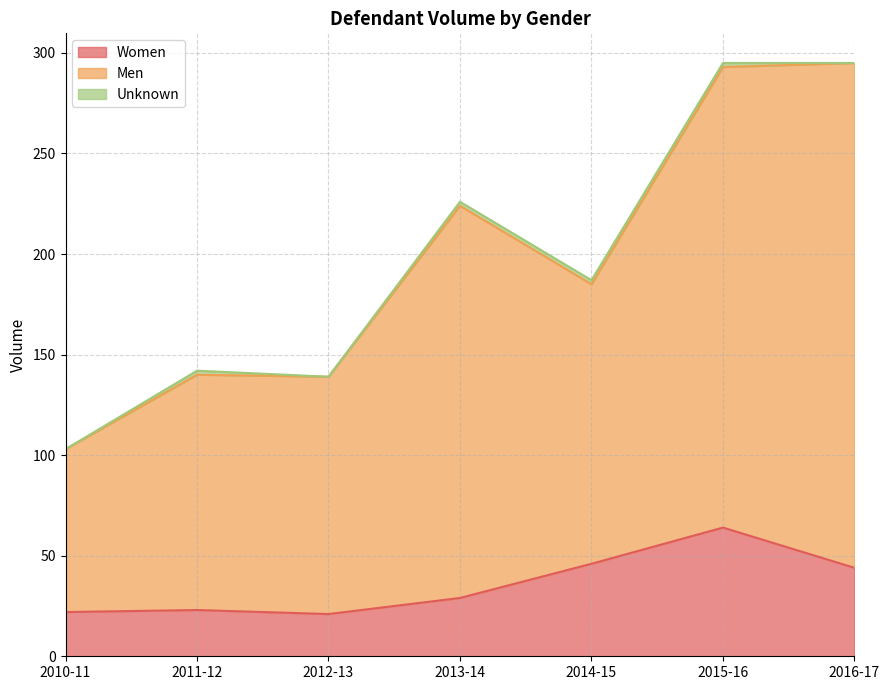

What is the difference between the maximum and second lowest values in the Women series?

42